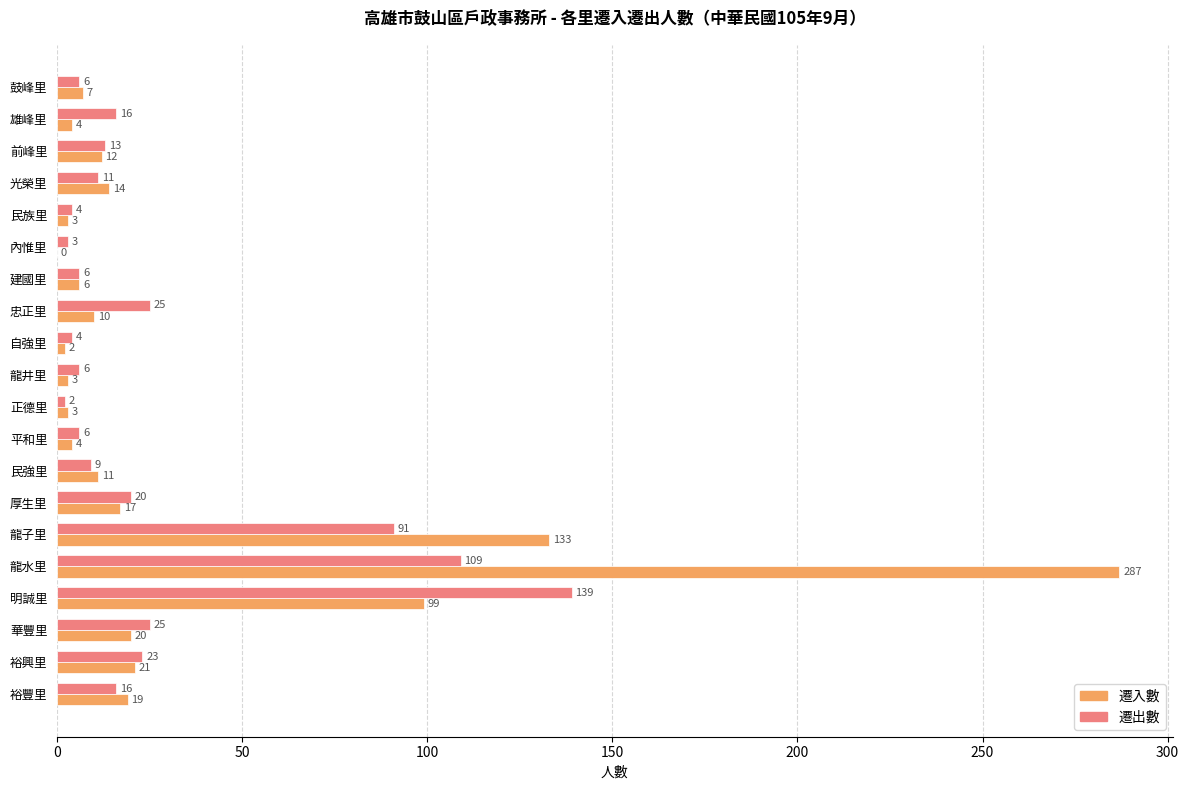

At which category is the sum across all series the highest?

龍水里